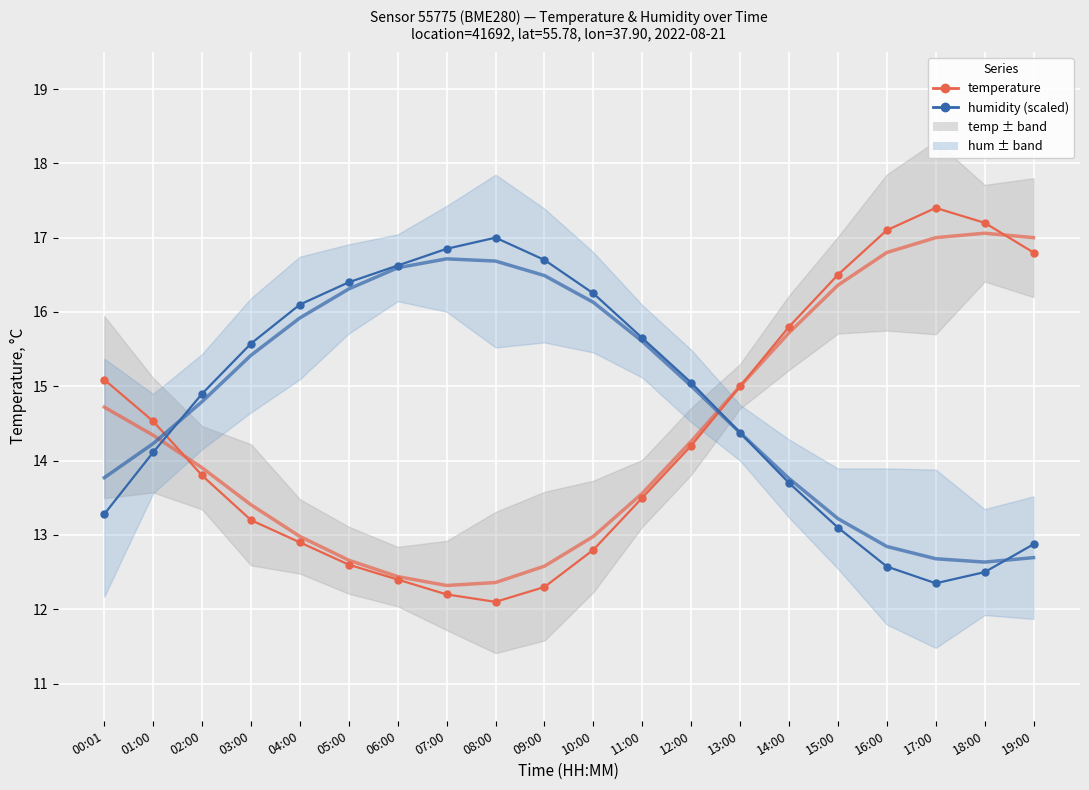

What is the difference between the humidity (scaled) values at 02:00 and 07:00?

1.9